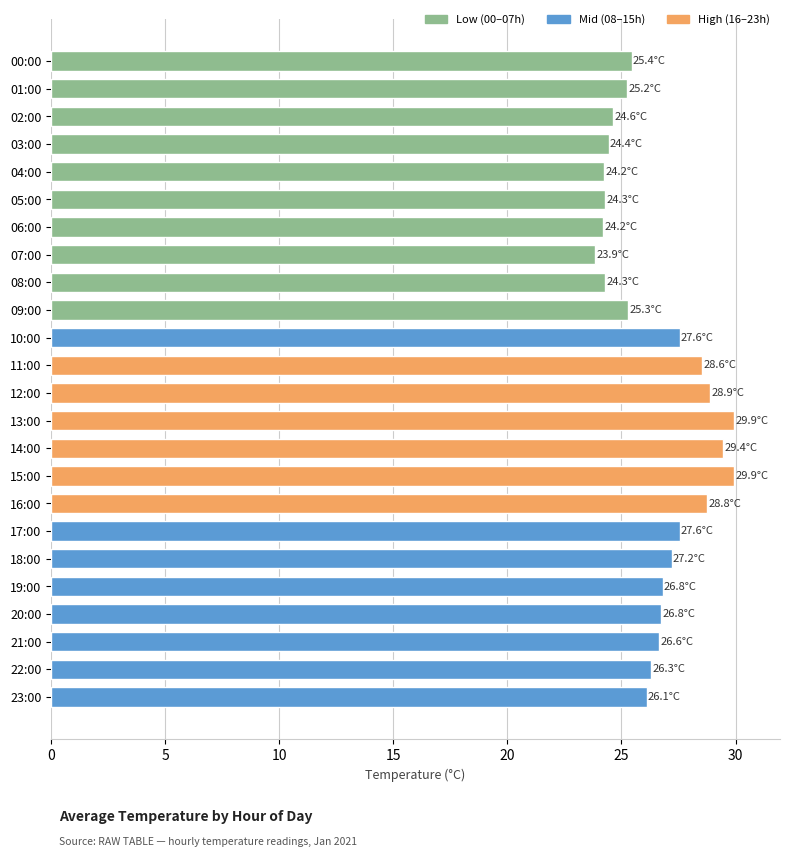

What is the difference between the second highest and minimum values?

6.1